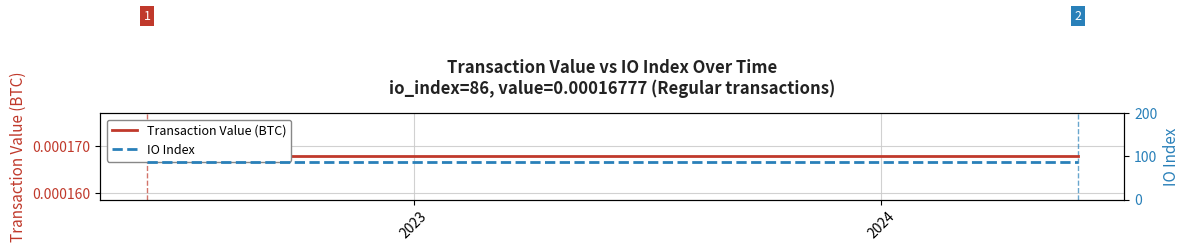

How many lines are shown in the chart?

2